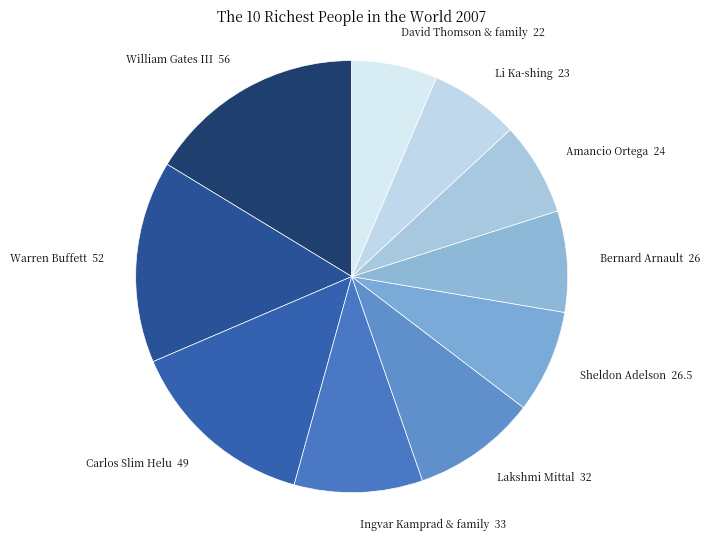

Approximately how many times larger is the value at Carlos Slim Helu compared to Sheldon Adelson?

1.8